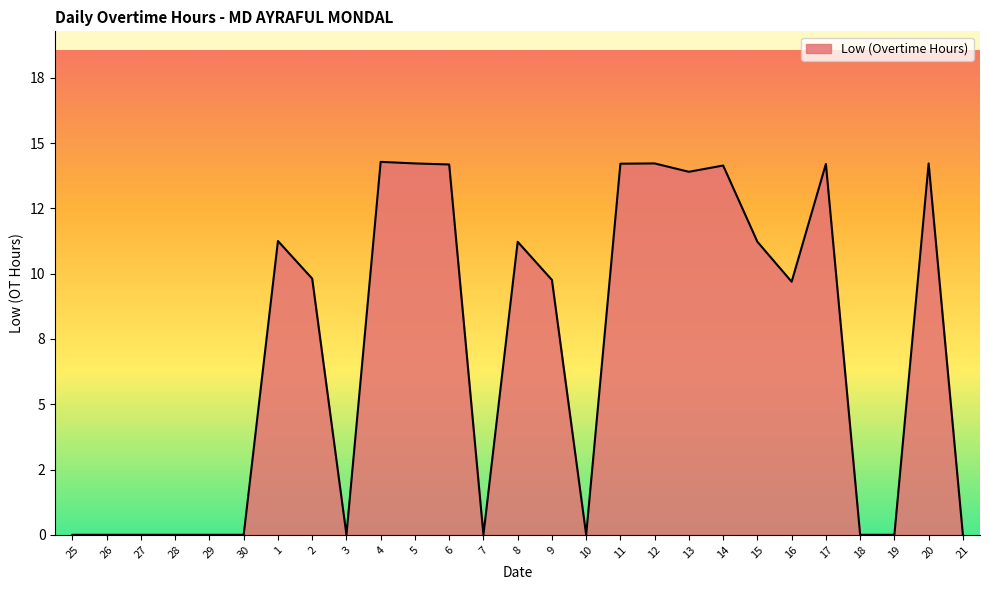

What is the difference between the second highest and second lowest values?

14.2